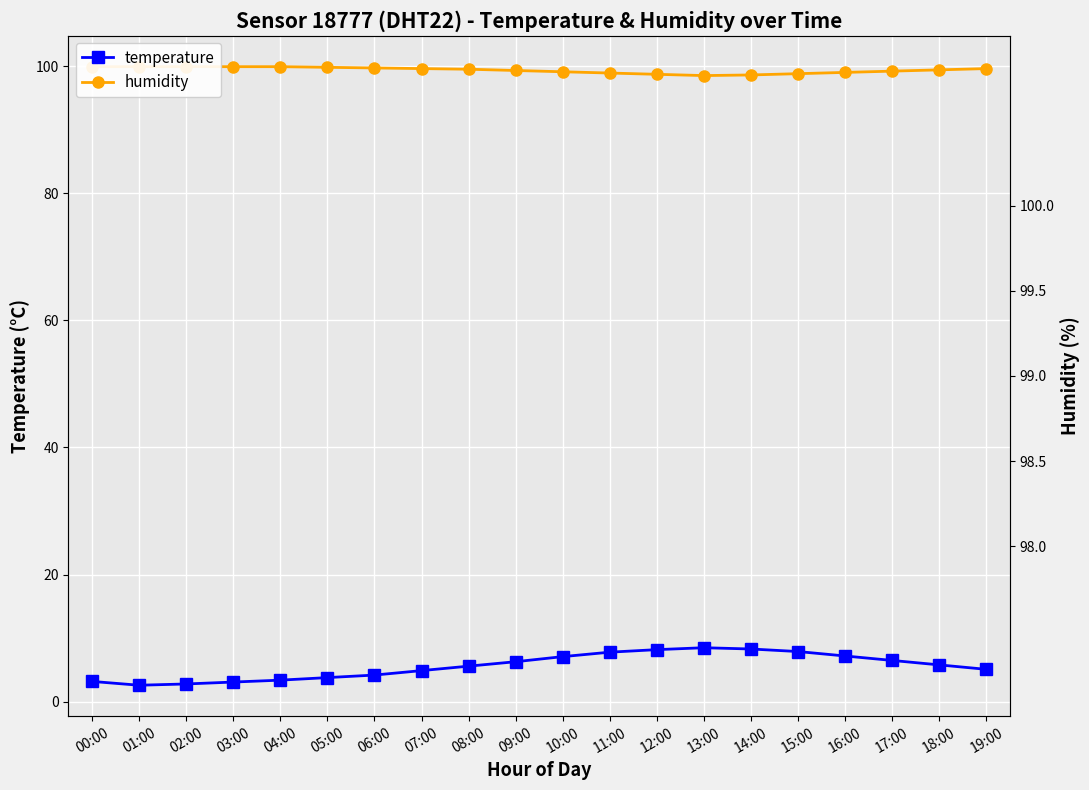

What position from the left is 18:00?

19